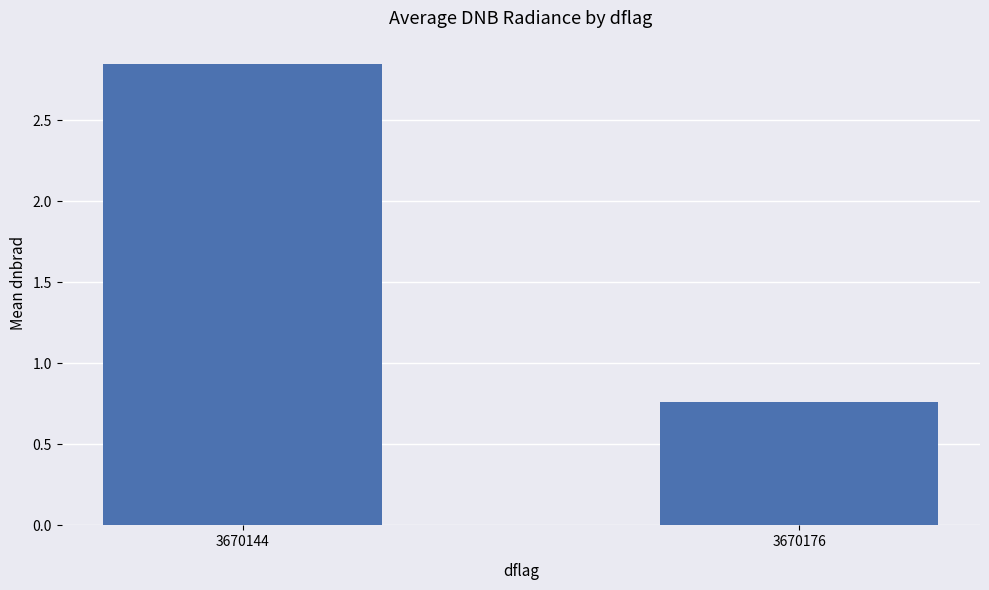

How many data points are above 2?

1